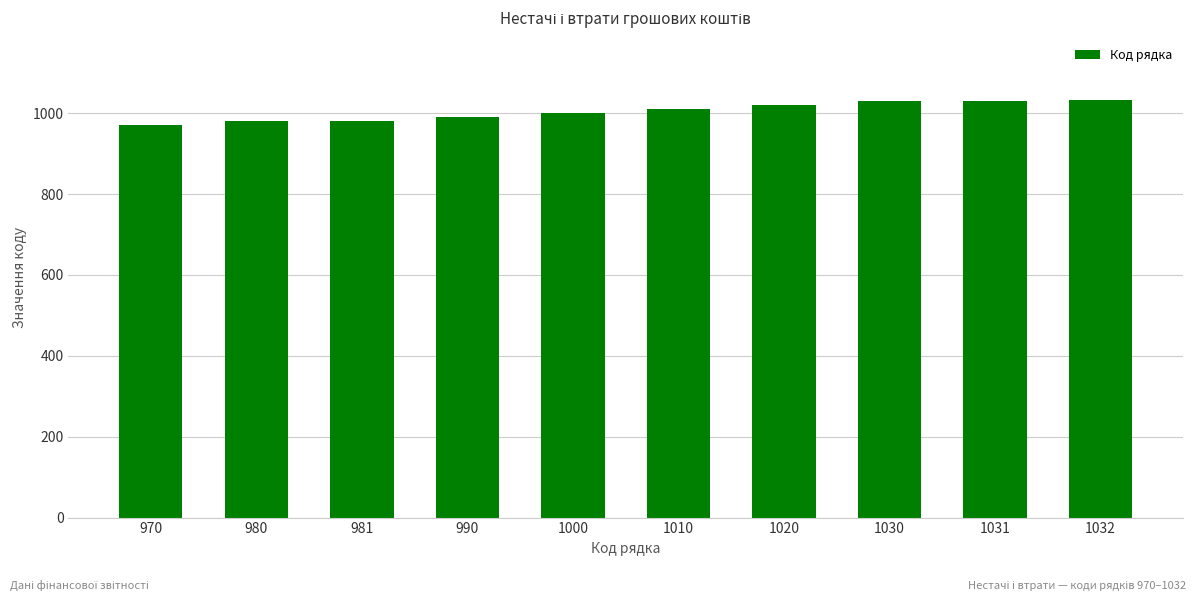

What is the ratio of the value at 1000 to the value at 990?

1.0